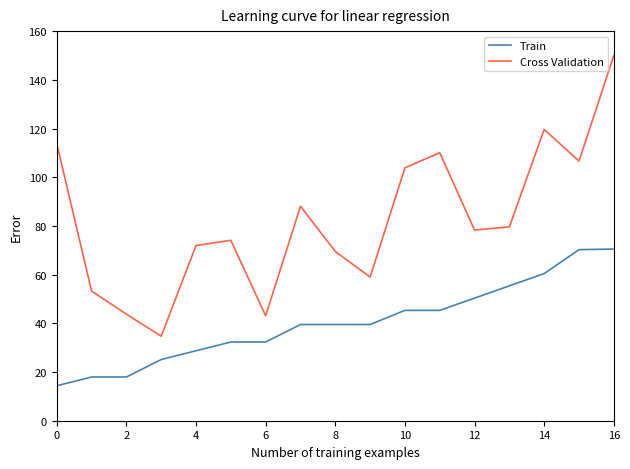

Rank the series by their average value, from lowest to highest.

Train, Cross Validation